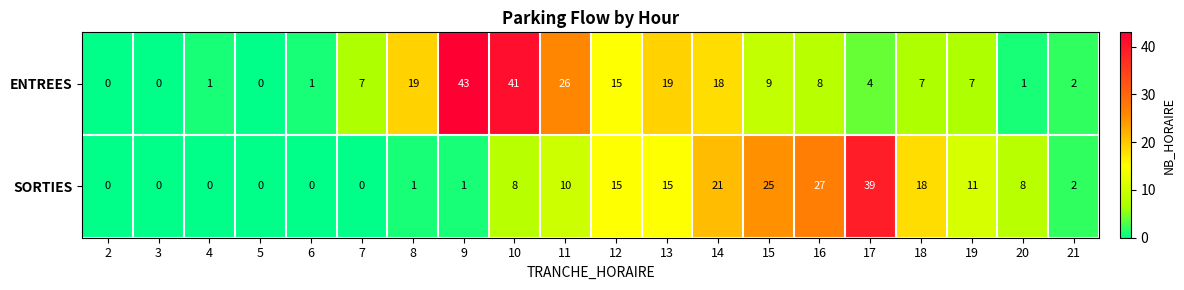

Which series has the largest range (max minus min)?

ENTREES